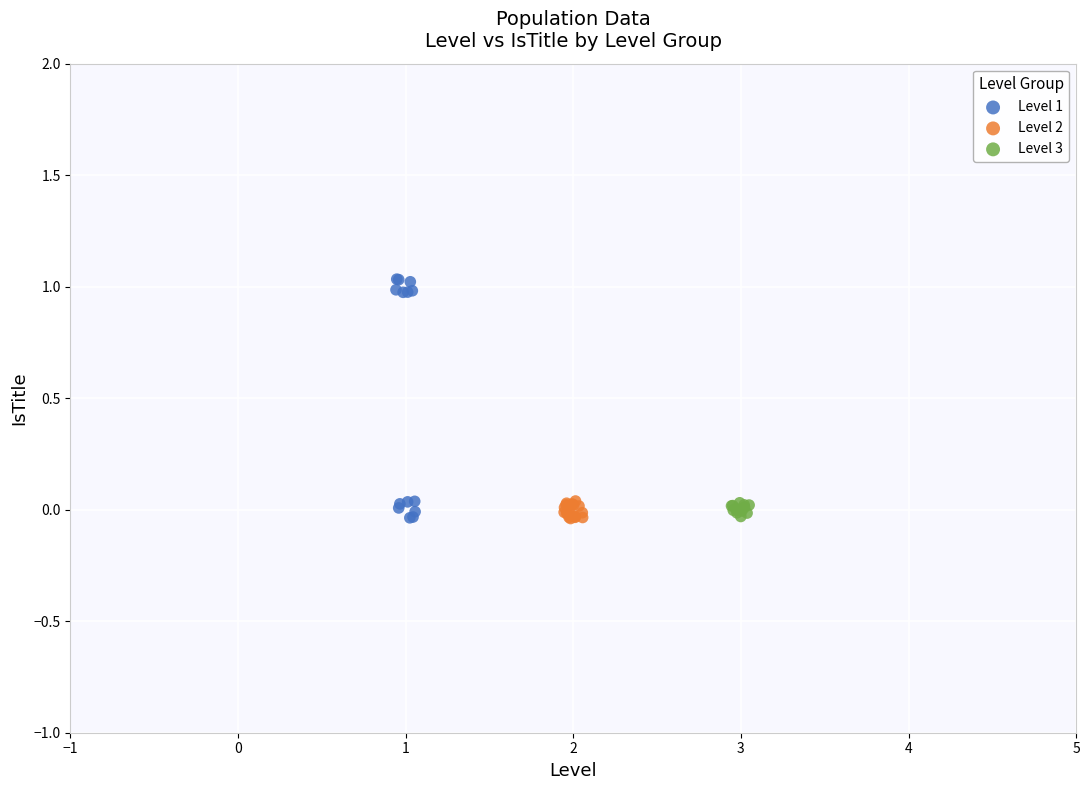

Which series reaches the maximum Y coordinate?

Level 1